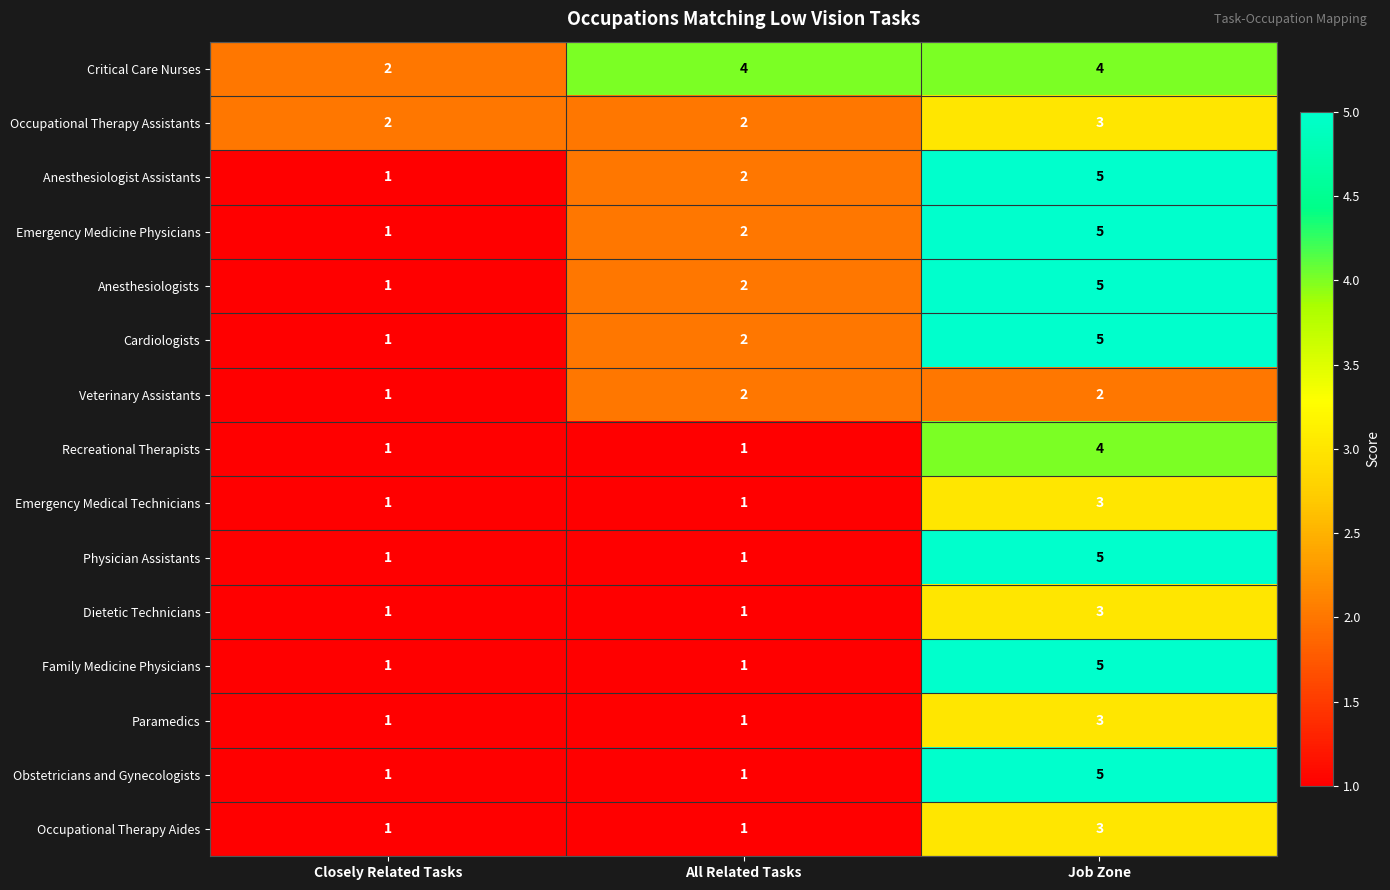

At which category is the sum across all series the highest?

Job Zone